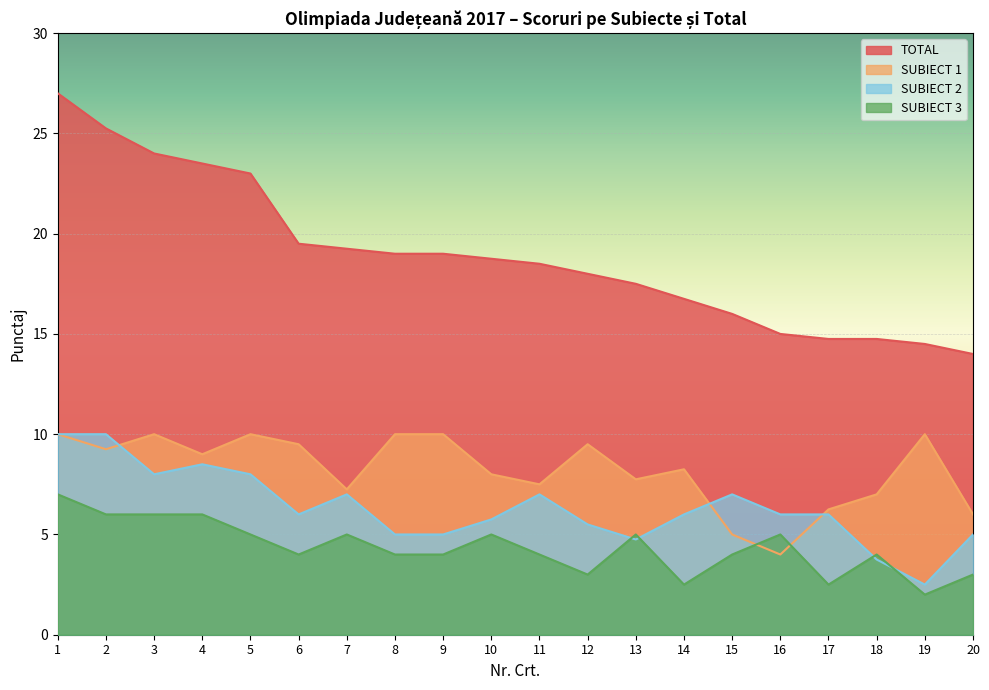

How many lines are shown in the chart?

4